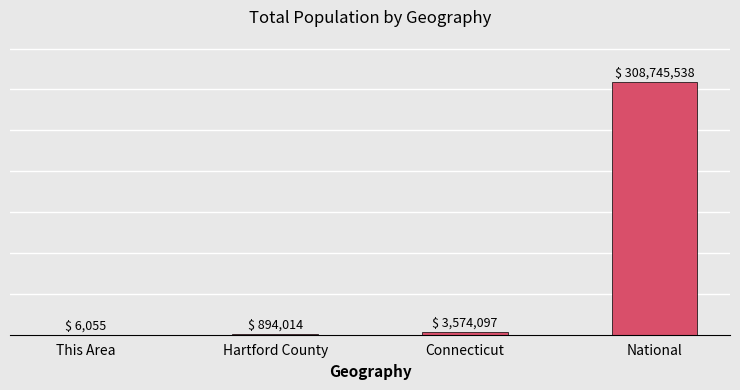

What is the change in value from Hartford County to National?

+307851524